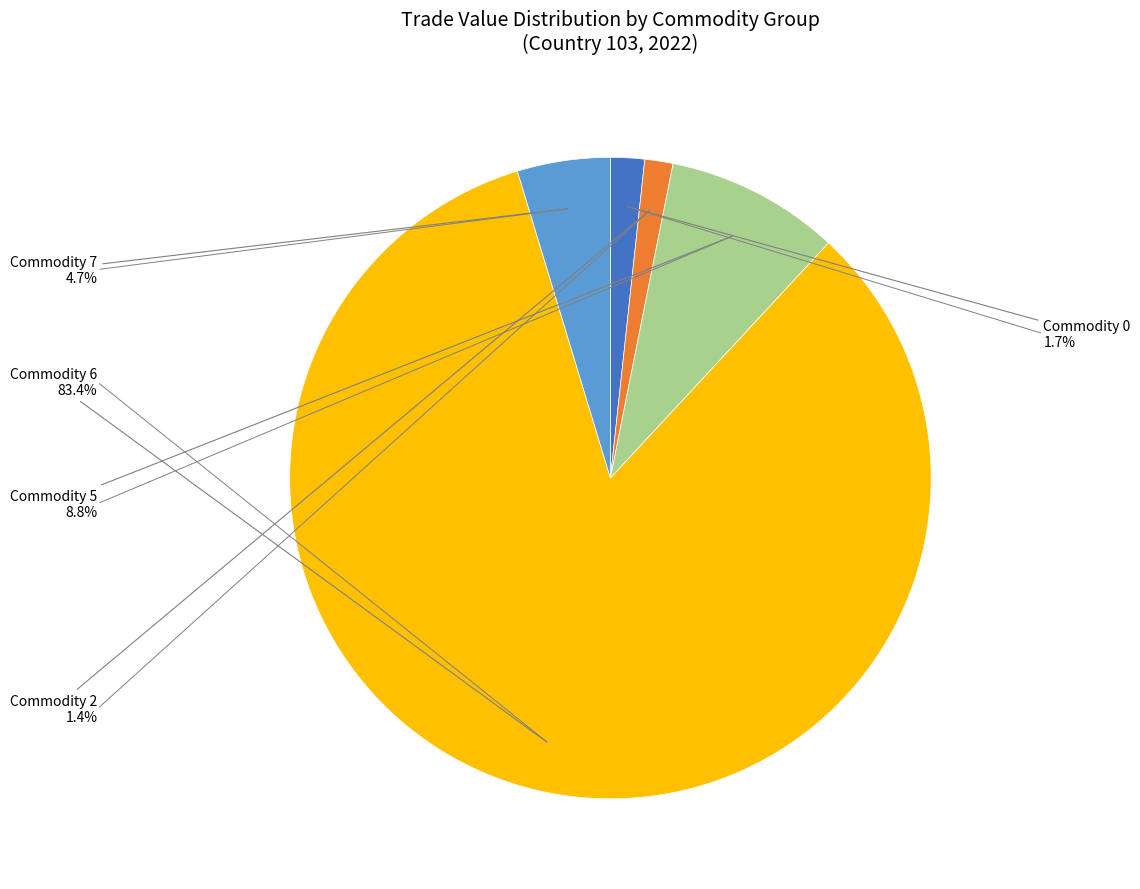

Is there any slice that represents more than half of the pie?

Yes